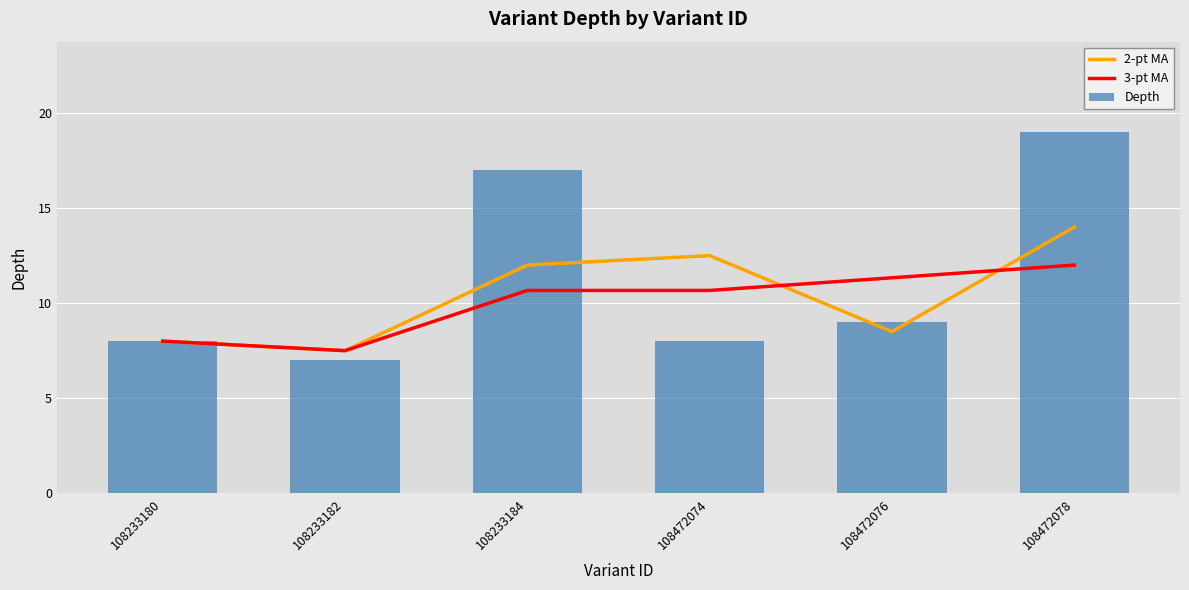

At which label does 3-pt MA reach its peak?

108472078